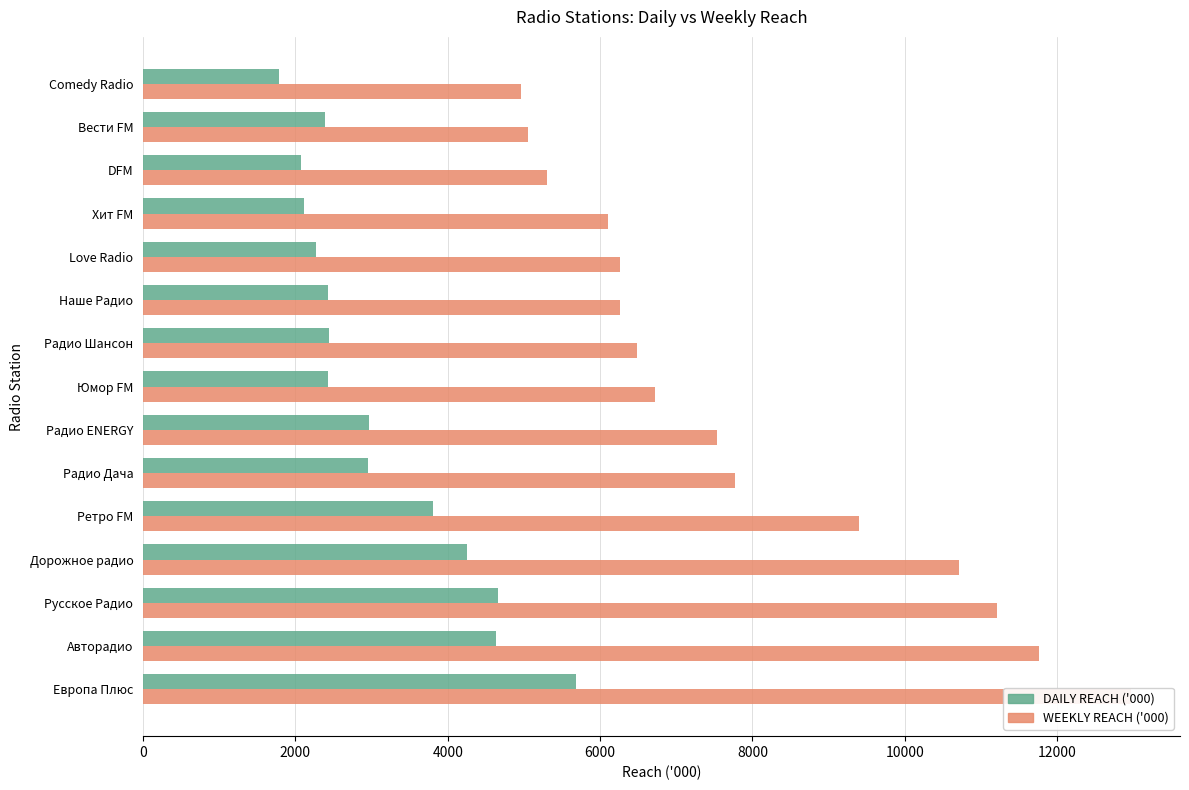

What is the difference between the second highest and second lowest values in the WEEKLY REACH ('000) series?

6702.3